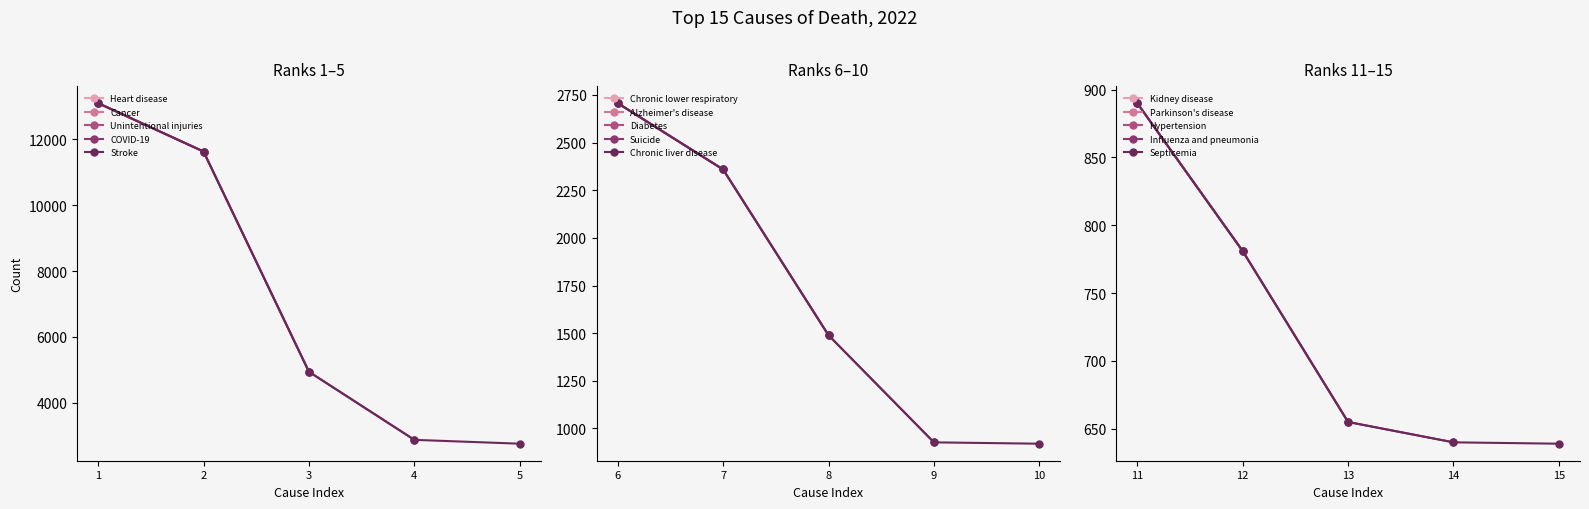

What is the label of the 9th point from the right?

Alzheimer's disease